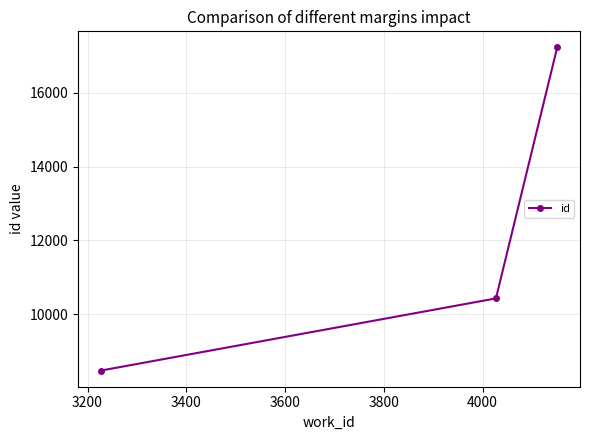

Does the chart display data point markers on the line(s)?

Yes